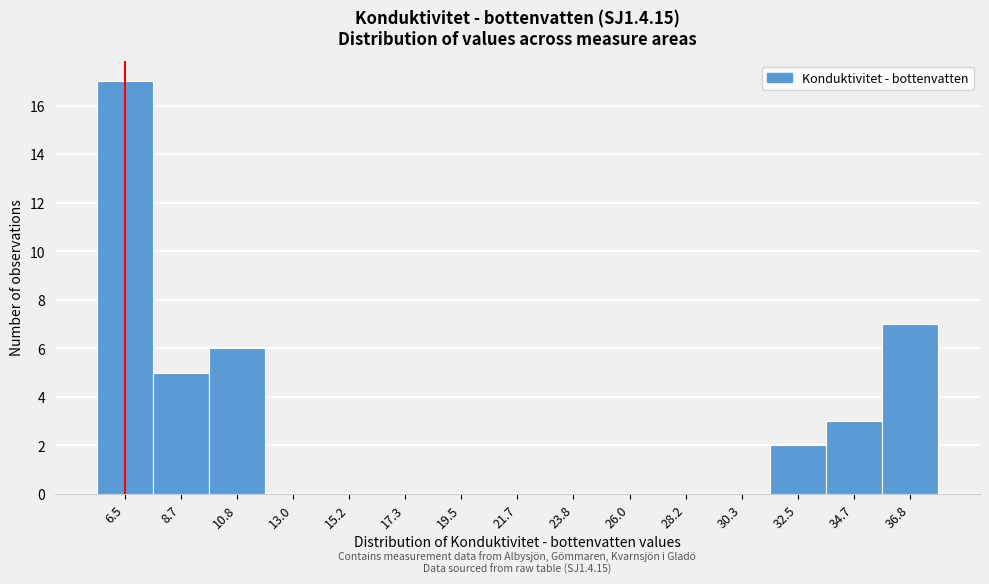

Reading right to left, transcribe all the data shown in this chart.

36.8=7	34.7=3	32.5=2	30.3=0	28.2=0	26.0=0	23.8=0	21.7=0	19.5=0	17.3=0	15.2=0	13.0=0	10.8=6	8.7=5	6.5=17